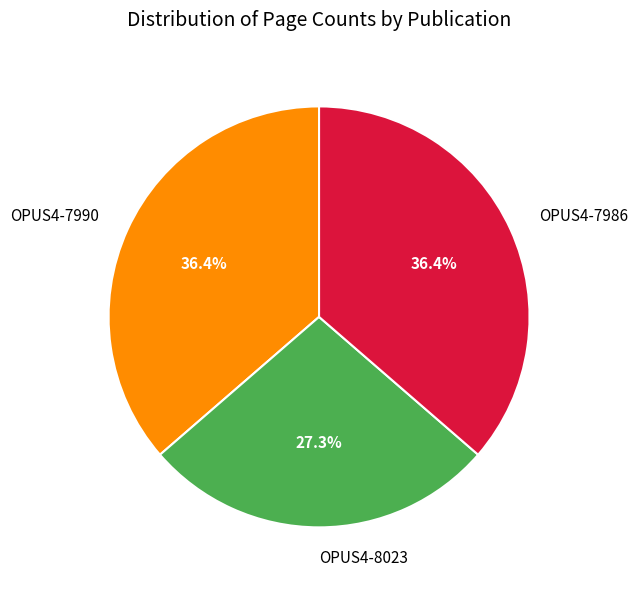

Is there a majority slice in this chart?

No